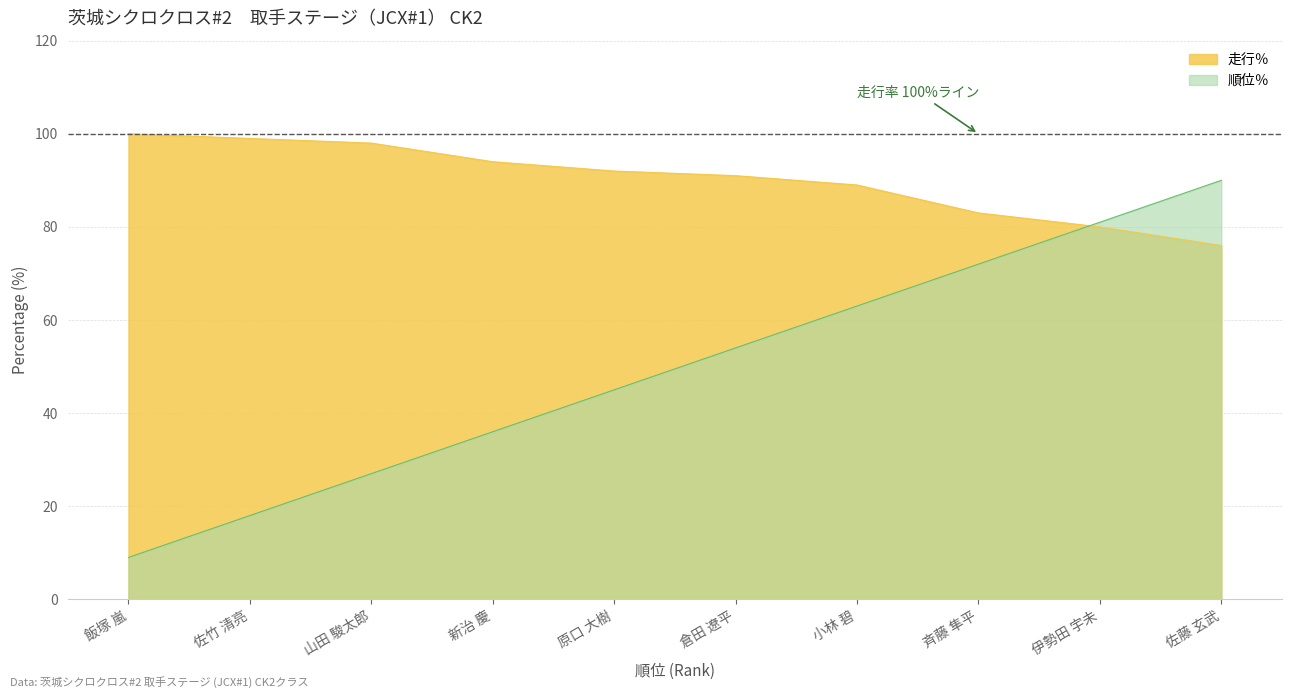

Which series has the largest range (max minus min)?

順位％